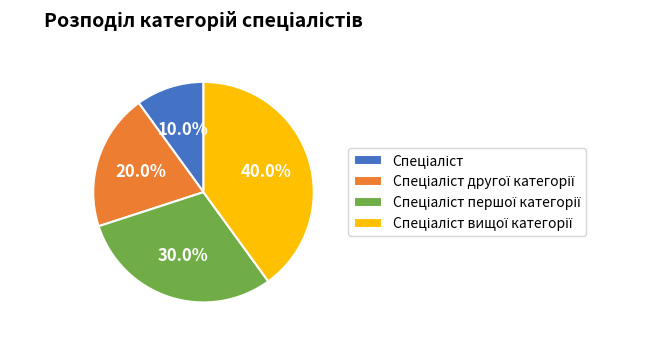

Is there any slice that represents more than half of the pie?

No